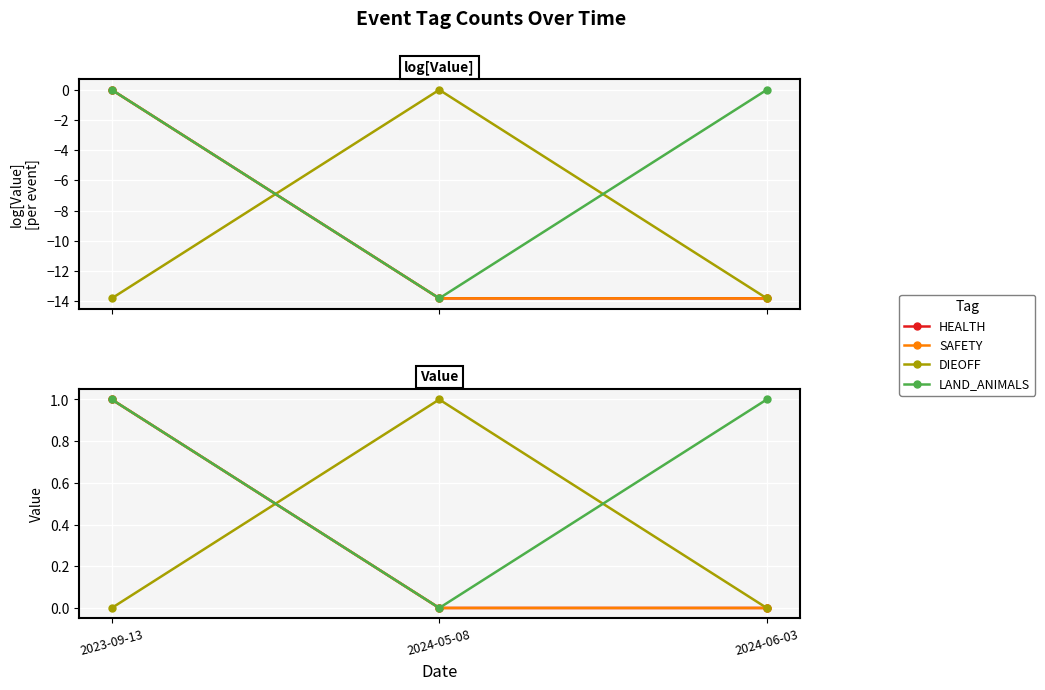

What is the maximum value shown in the chart?

1